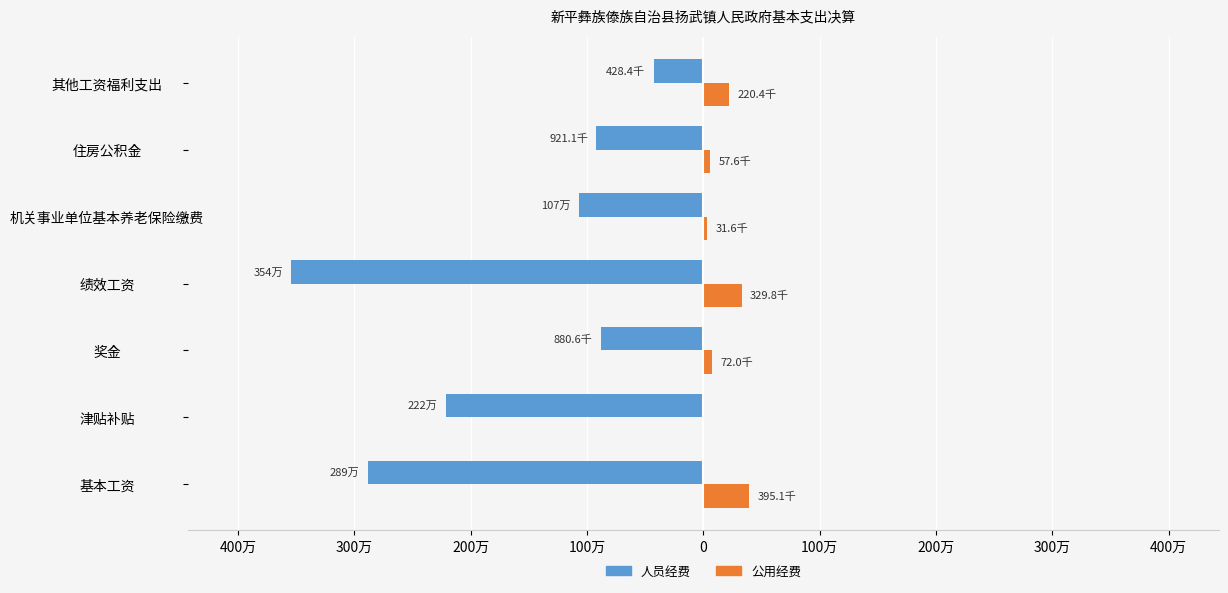

What are all the series names shown in the legend?

人员经费, 公用经费